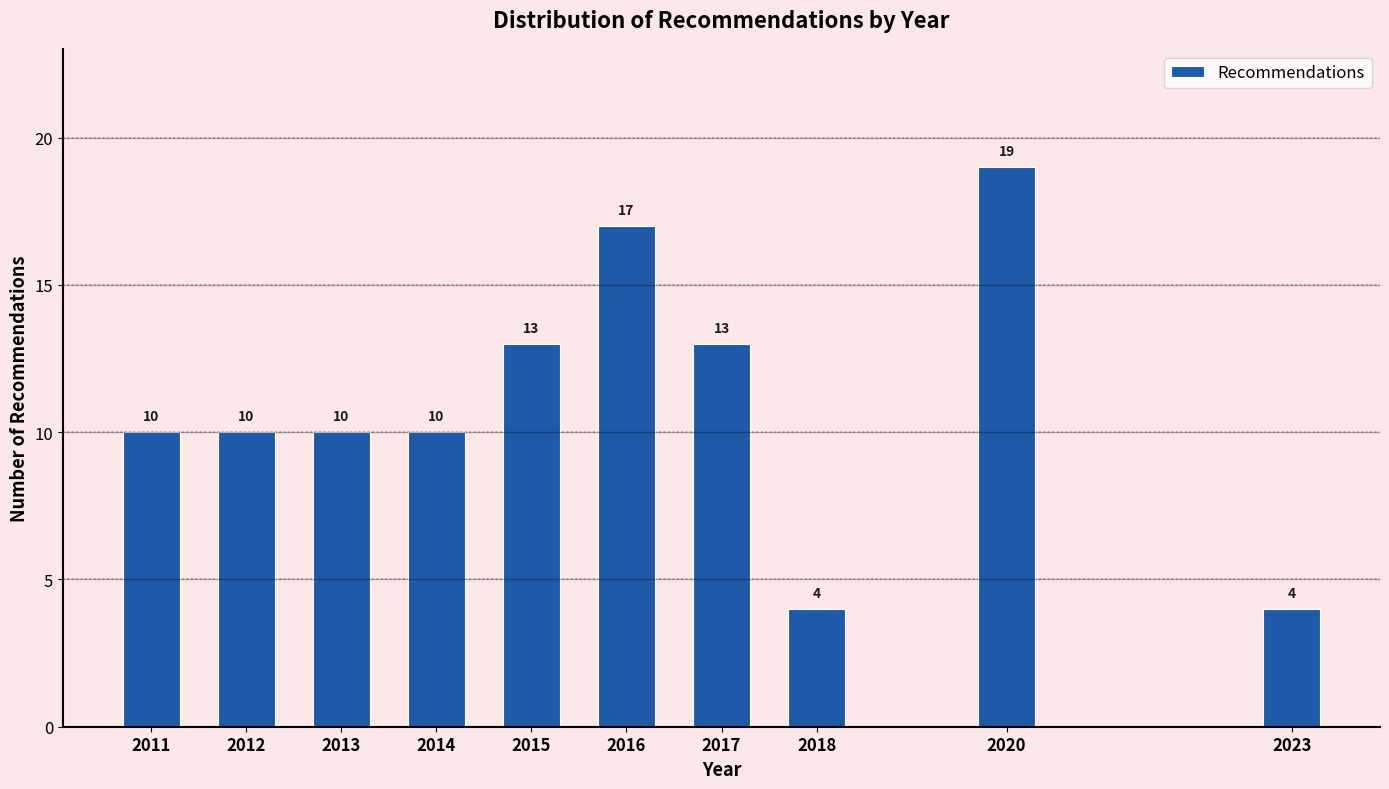

Reading left to right, transcribe all the data shown in this chart.

10	10	10	10	13	17	13	4	19	4